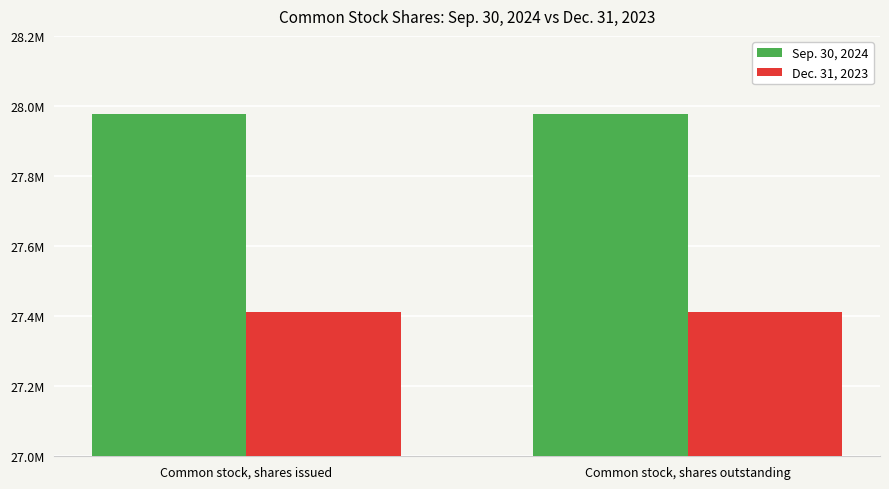

What are all the series names shown in the legend?

Sep. 30, 2024, Dec. 31, 2023